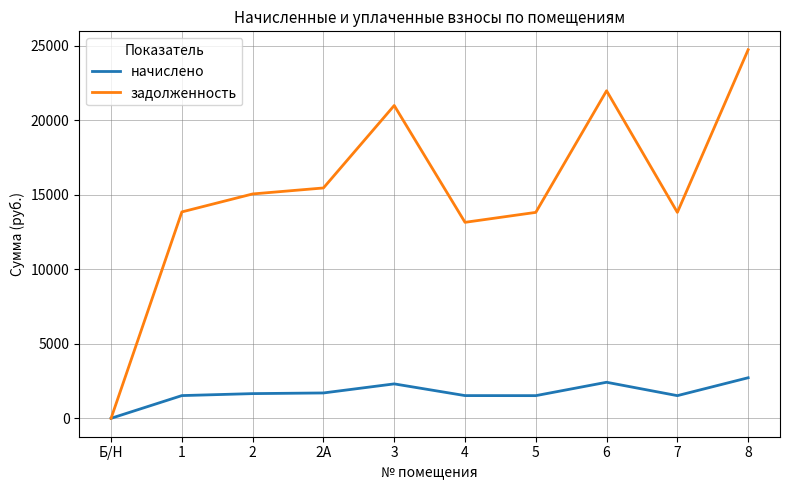

Rank the series by their maximum value, from lowest to highest.

начислено, задолженность